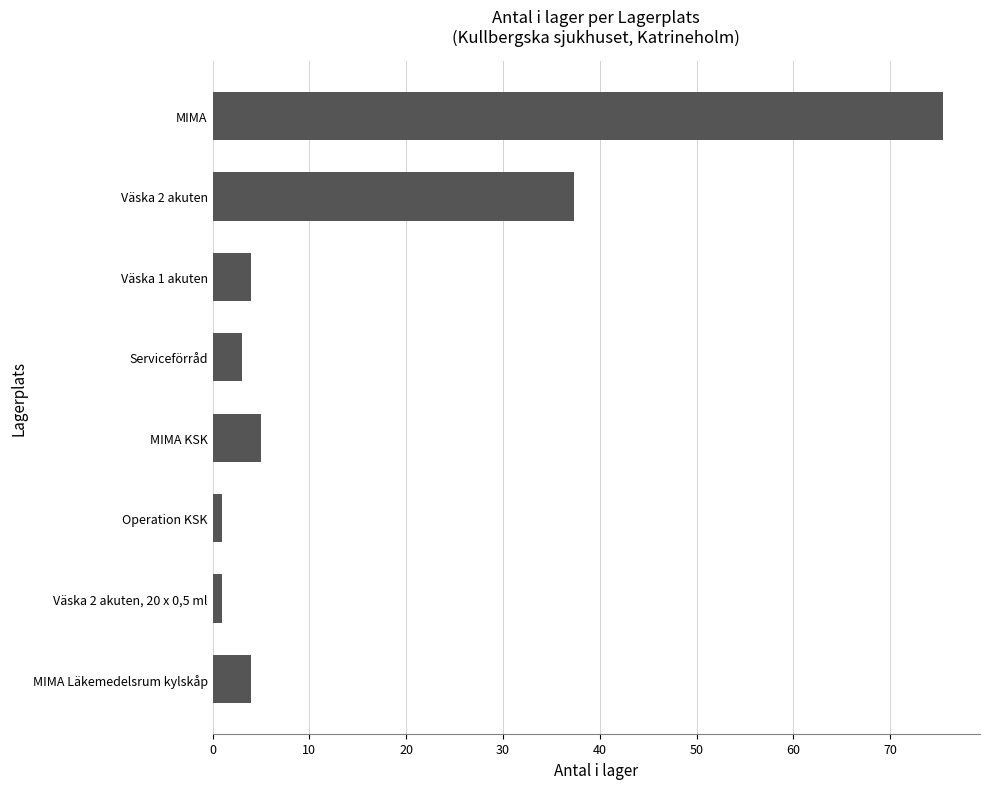

Which has a higher value, Operation KSK or Serviceförråd?

Serviceförråd